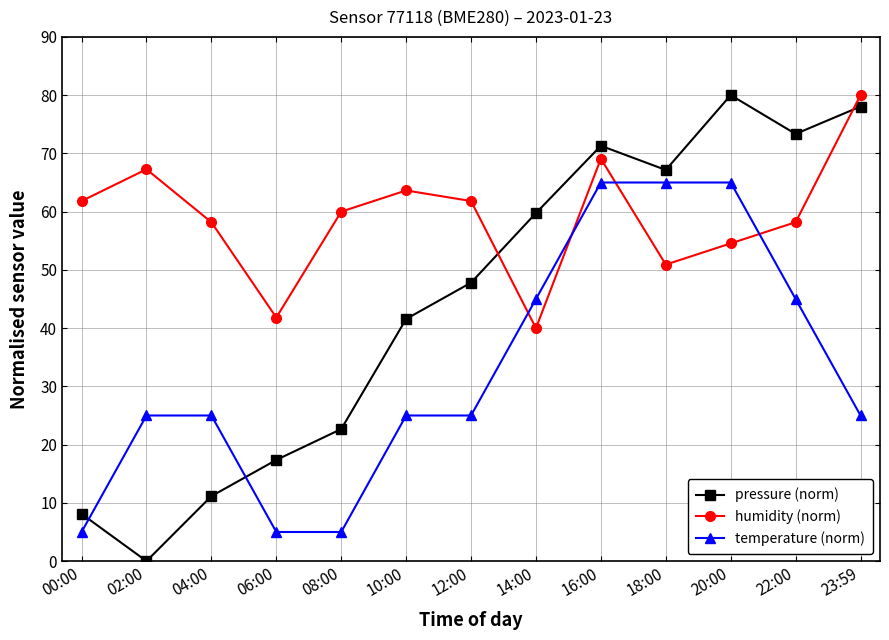

The pressure (norm) series shows 67.2 at 18:00. True or false?

True